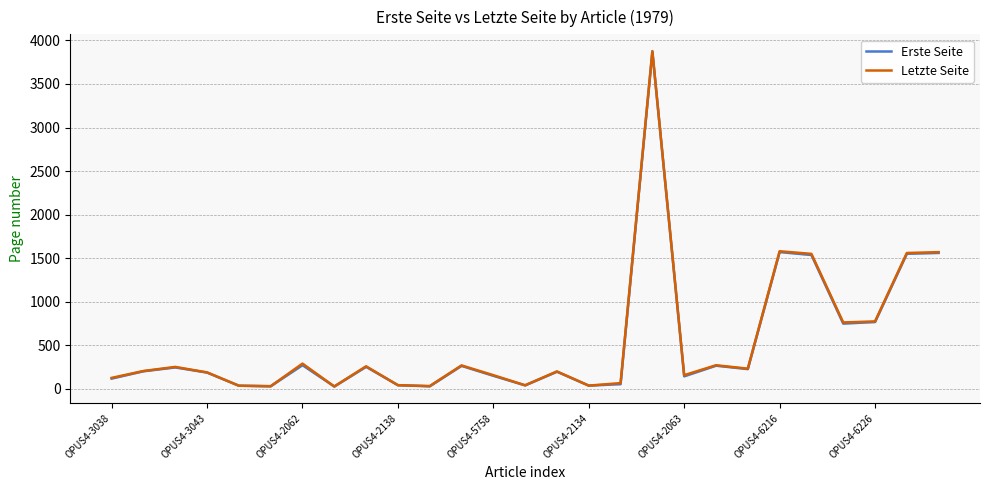

Reading left to right, transcribe all the data shown in this chart.

Erste Seite: 115	199	243	184	33	27	269	24	250	39	26	261	147	37	194	34	51	3871	141	263	224	1569	1535	747	765	1549	1559
Letzte Seite: 123	202	249	186	33	27	287	24	256	39	29	266	154	38	197	34	63	3878	154	268	229	1578	1548	760	772	1558	1568